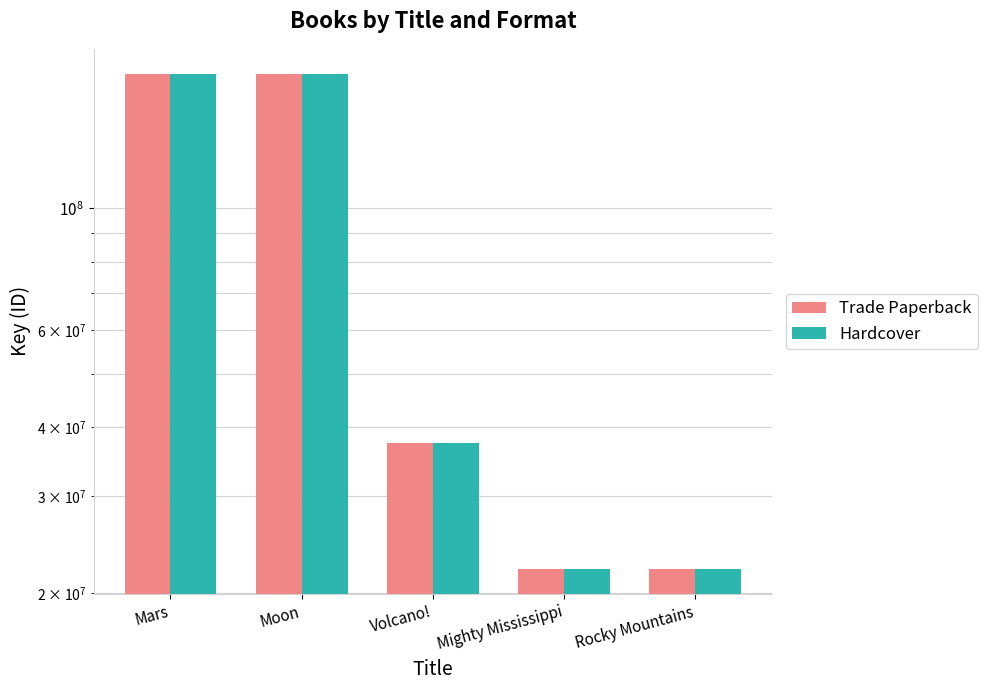

What is the value of the Trade Paperback bar at the 4th from the left?

22095281